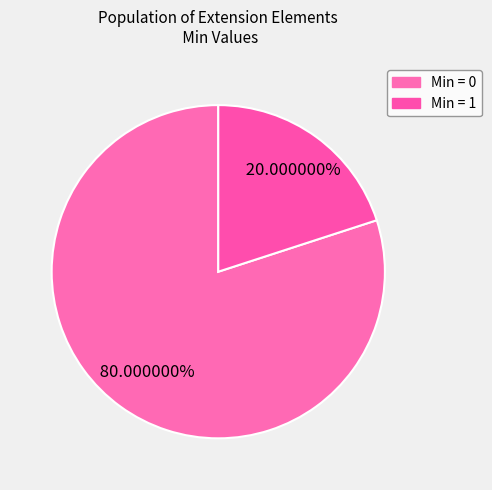

How many slices are in this pie chart?

2